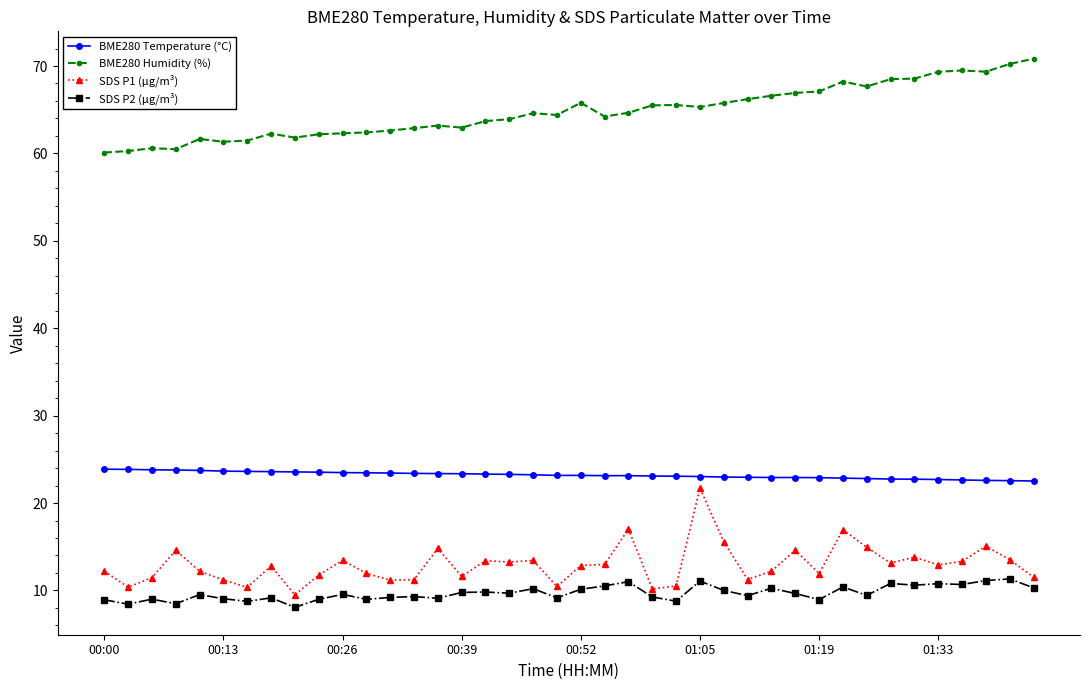

What is the minimum value shown in the chart?

8.1